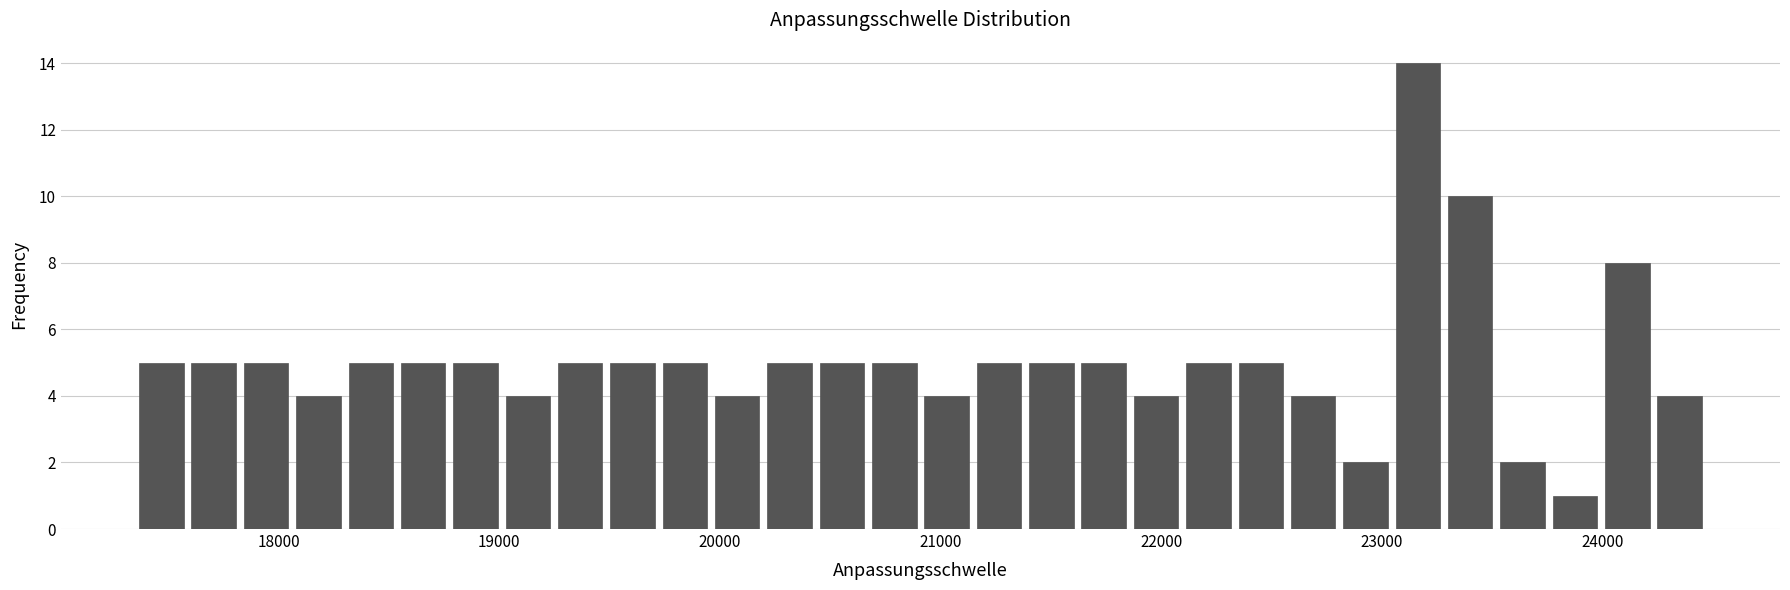

Around what value on the x-axis is the tallest bar? Give the approximate position of its centre, as read against the axis.

23200